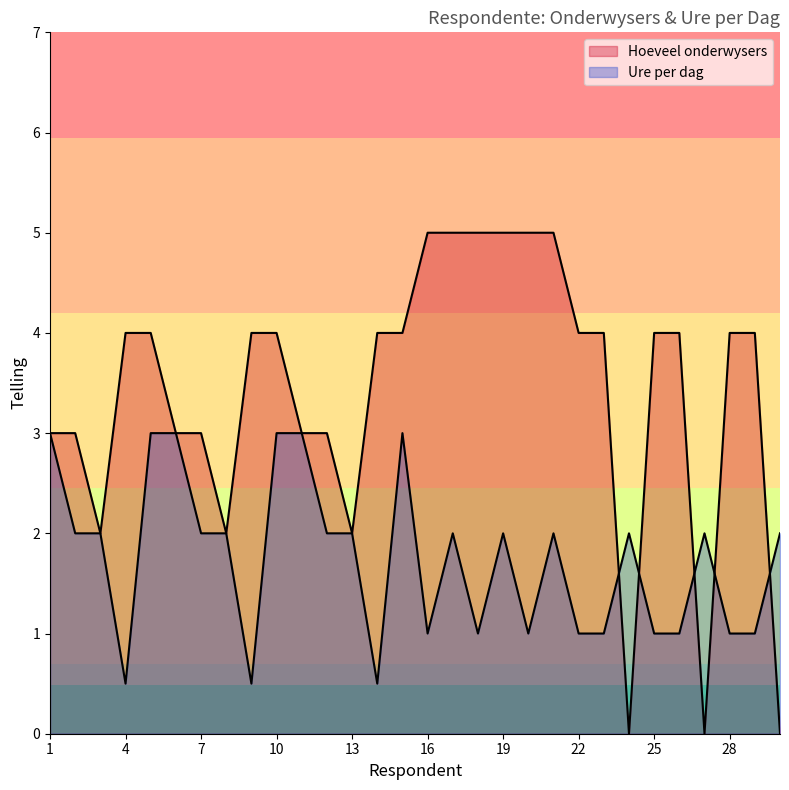

What is the maximum value for Hoeveel onderwysers?

5.0